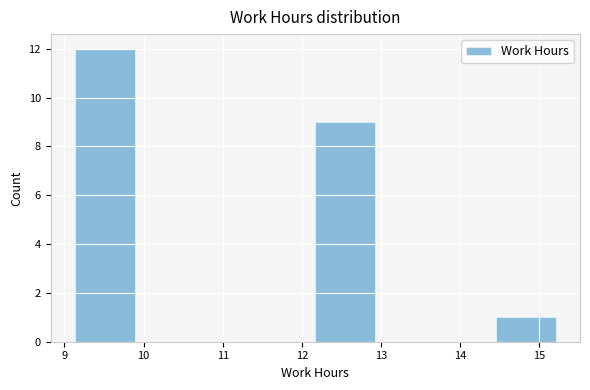

Reading left to right, transcribe this chart: for each bar, give the range it covers on the x-axis and its height. Neither the bar edges nor the heights are printed on the chart, so give them approximately, as read against the axes.

9.13 to 9.89: 12
9.89 to 10.65: 0
10.65 to 11.41: 0
11.41 to 12.17: 0
12.17 to 12.93: 9
12.93 to 13.69: 0
13.69 to 14.45: 0
14.45 to 15.21: 1